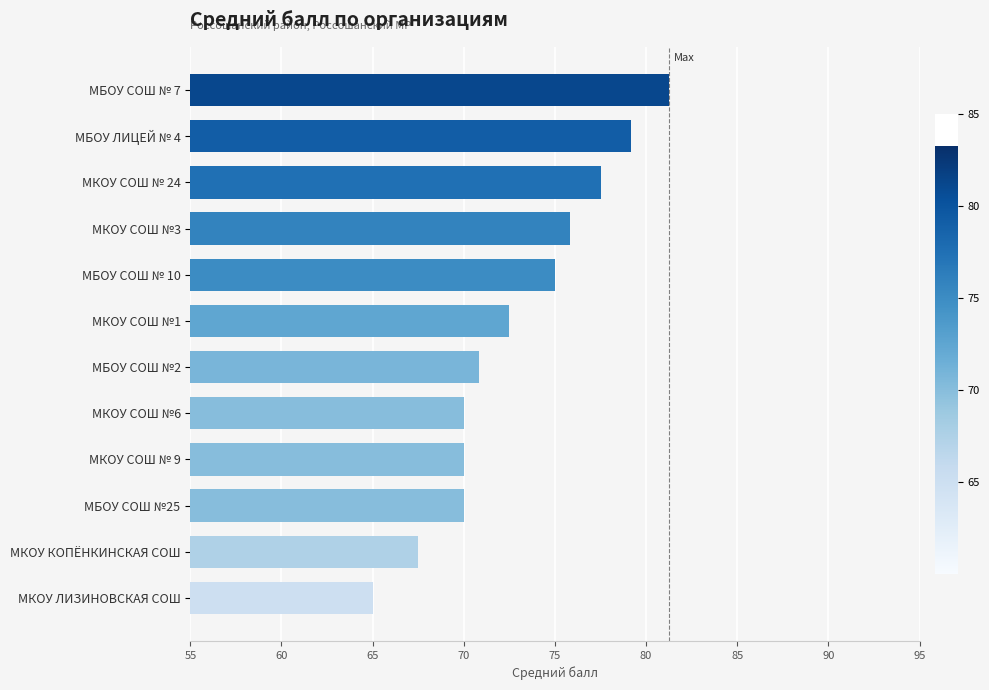

How many bars are there in total?

12